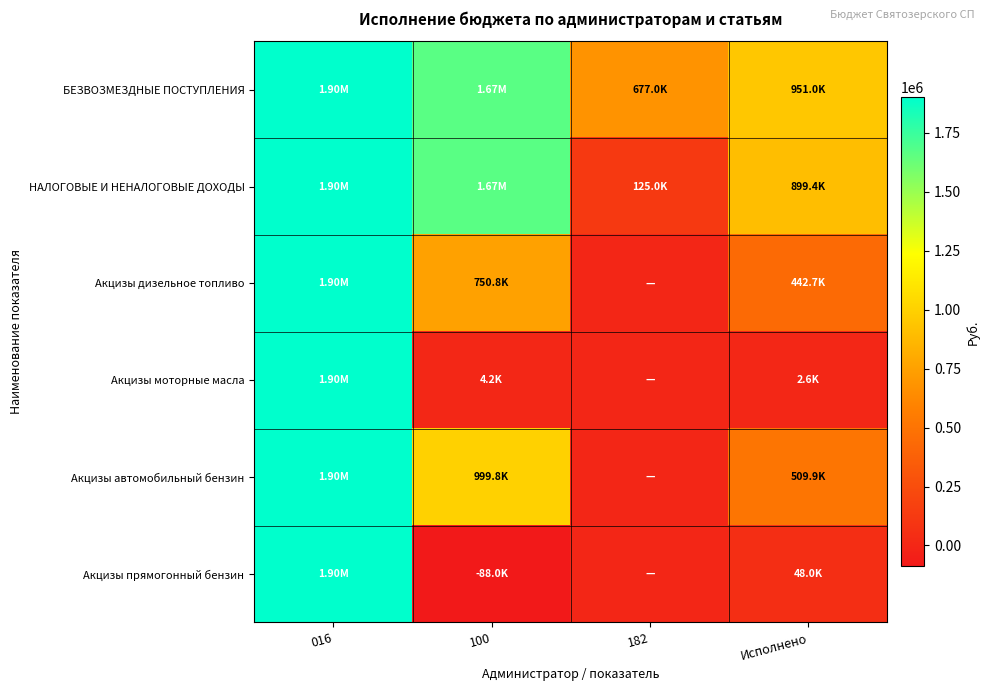

Which series has the widest spread of values?

Акцизы прямогонный бензин